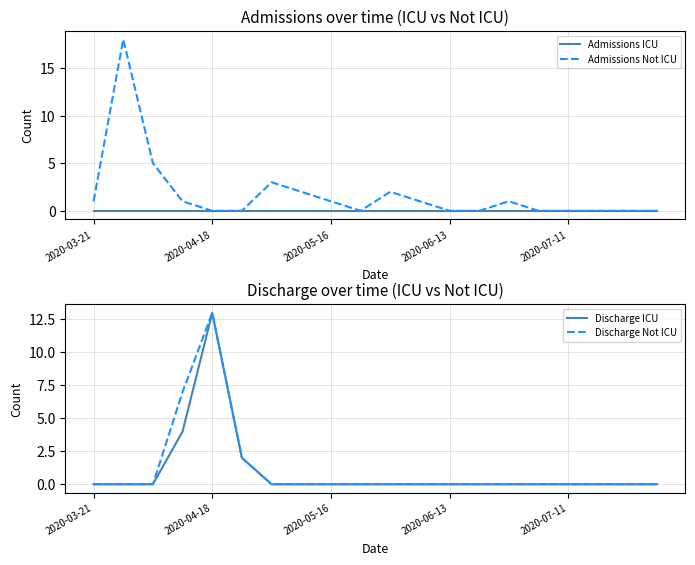

What is the maximum value shown in the chart?

18